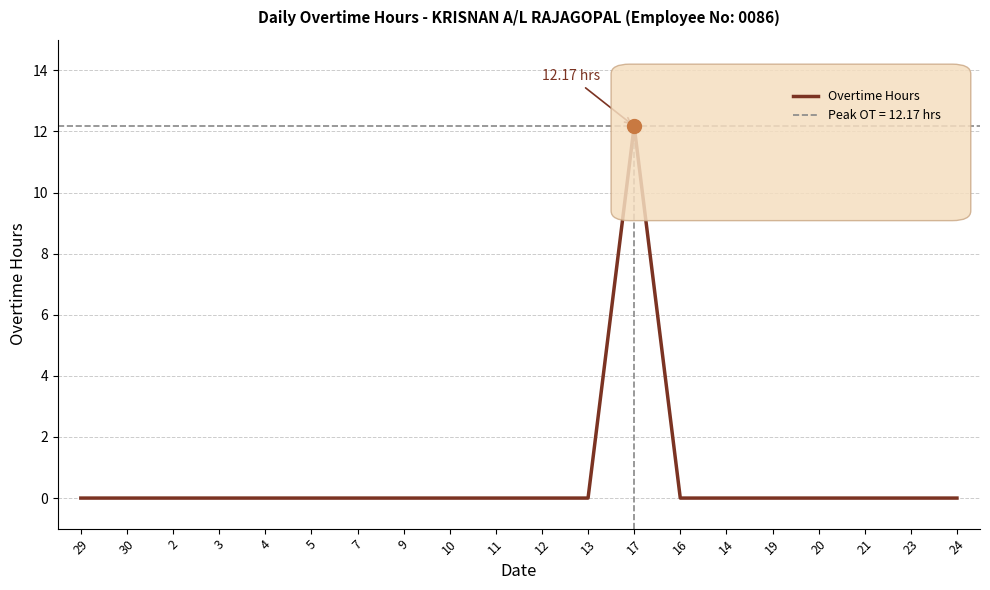

Is this an area chart (filled region under the line)?

No